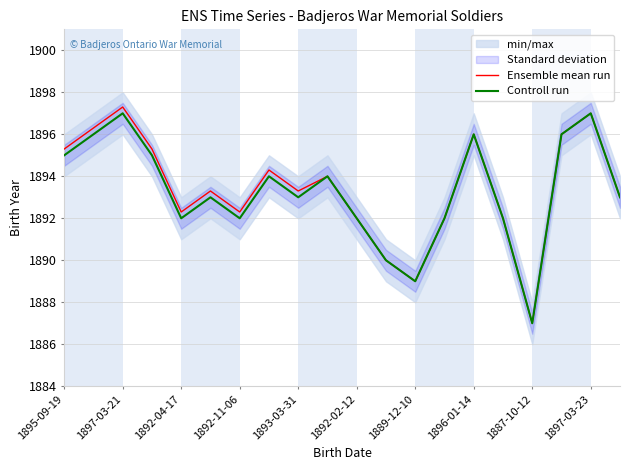

Is this an area chart (filled region under the line)?

No